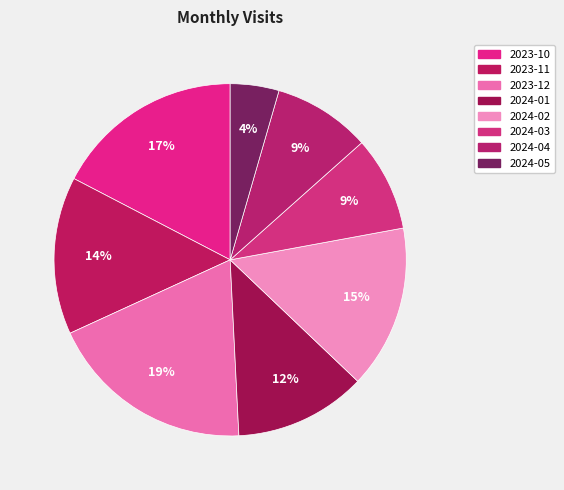

Is 2024-02 the majority of the pie?

No